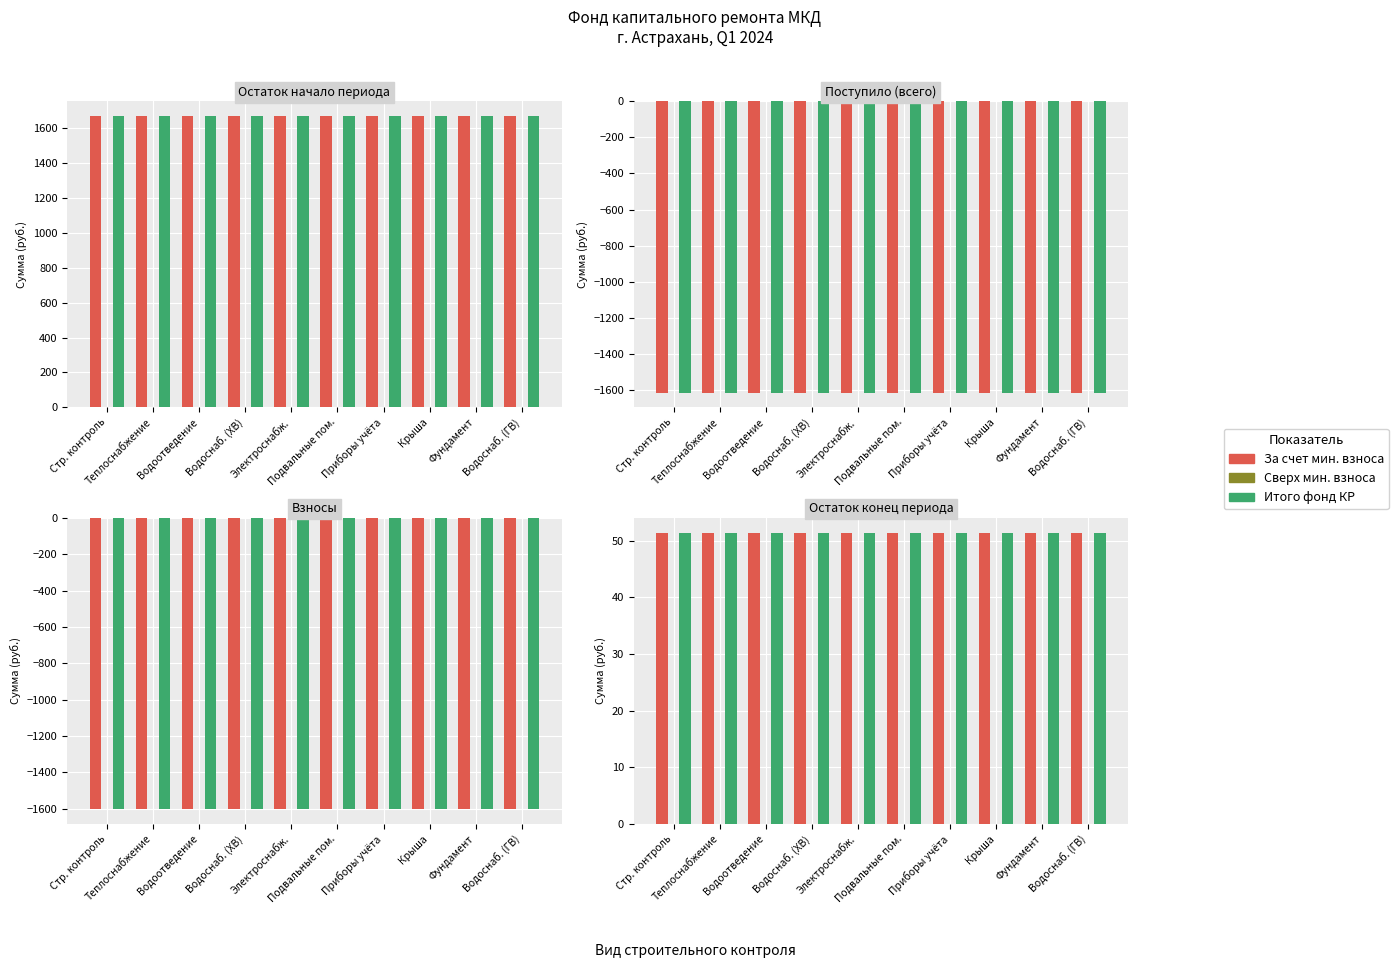

List the labels in order of Итого фонд КР value, largest first.

Стр. контроль, Теплоснабжение, Водоотведение, Водоснаб. (ХВ), Электроснабж., Подвальные пом., Приборы учёта, Крыша, Фундамент, Водоснаб. (ГВ)